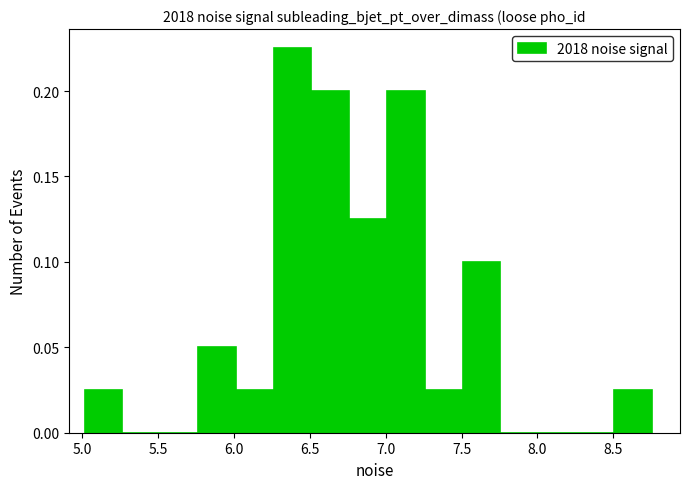

How tall is the bar that spans 7.50 to 7.75 on the x-axis? Neither the bar edges nor the heights are printed on the chart, so give them approximately, as read against the axes.

0.100